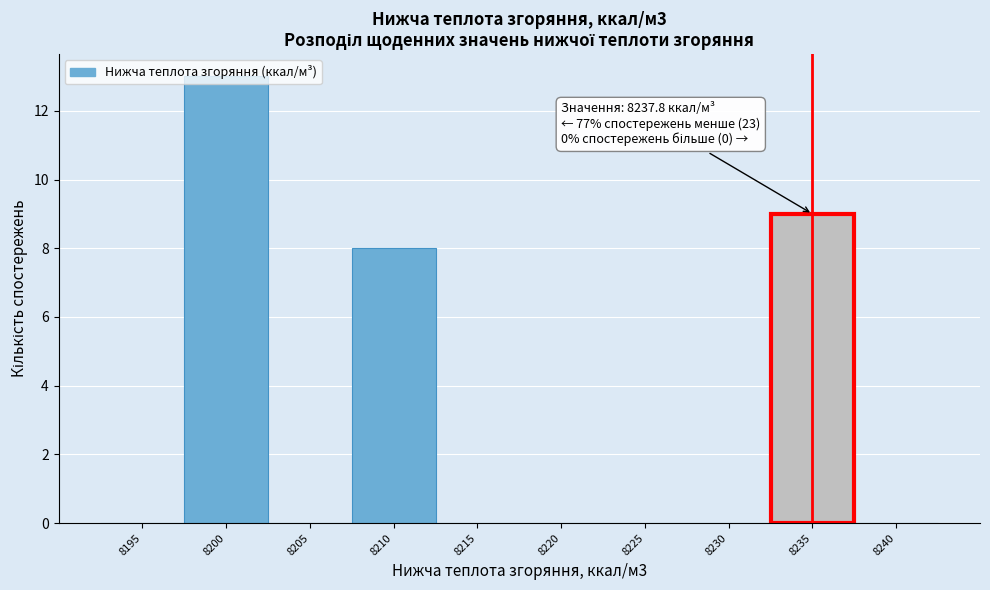

Between 8210 and 8225, which is larger?

8210